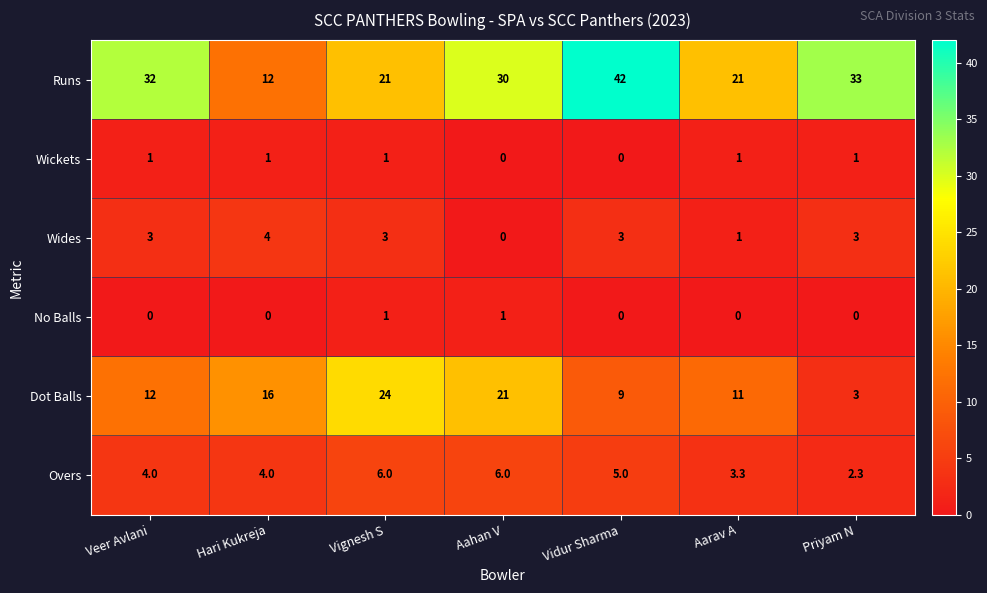

True or false: Dot Balls has a value of 1.6 at Priyam N.

False